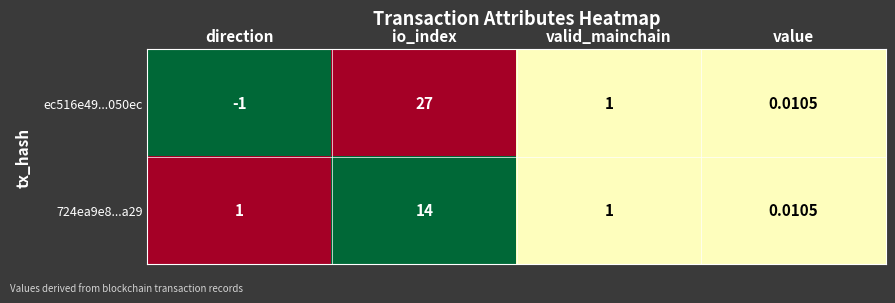

List the labels in order of ec516e49...050ec value, smallest first.

direction, value, valid_mainchain, io_index